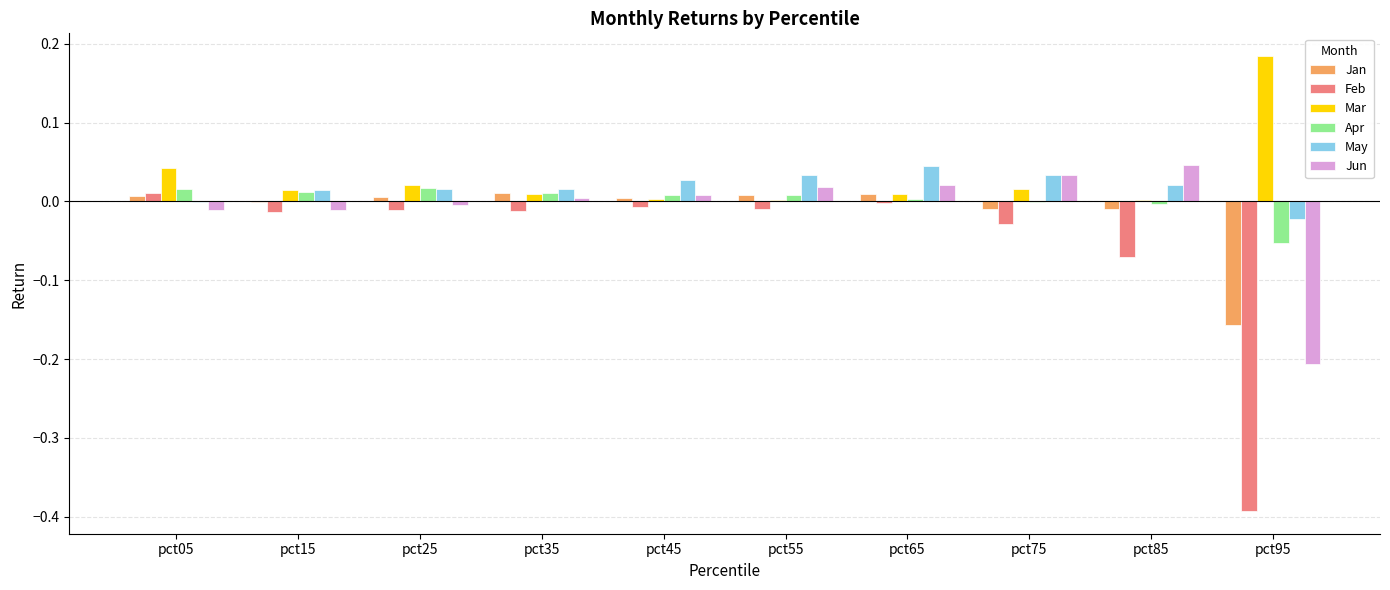

Which label corresponds to the largest value in the chart?

pct95